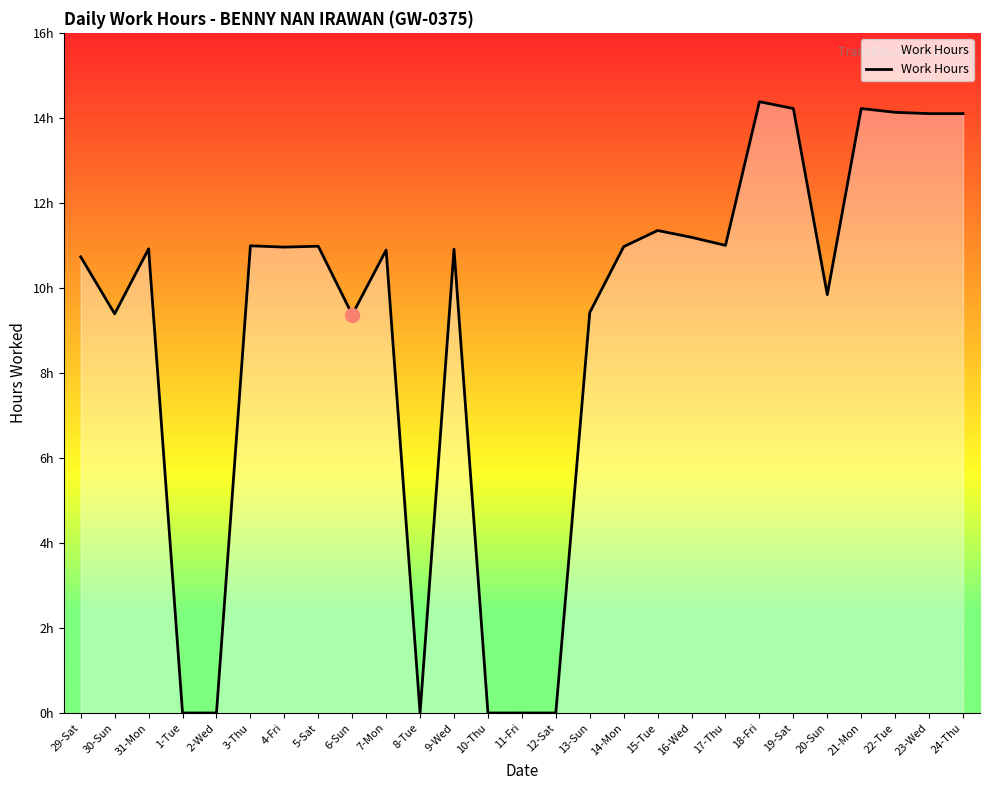

Does the chart display data point markers on the line(s)?

No